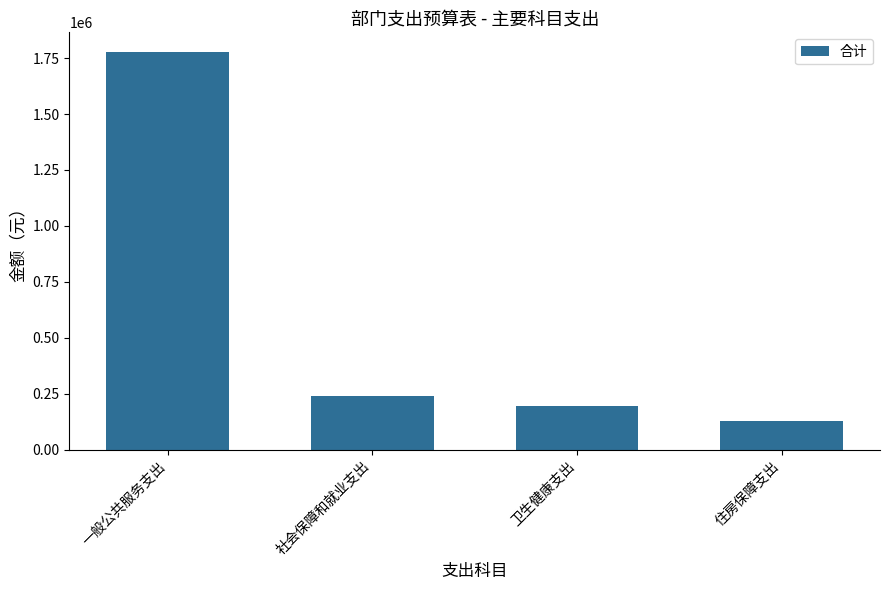

Are the bars grouped side by side (vs. stacked)?

No